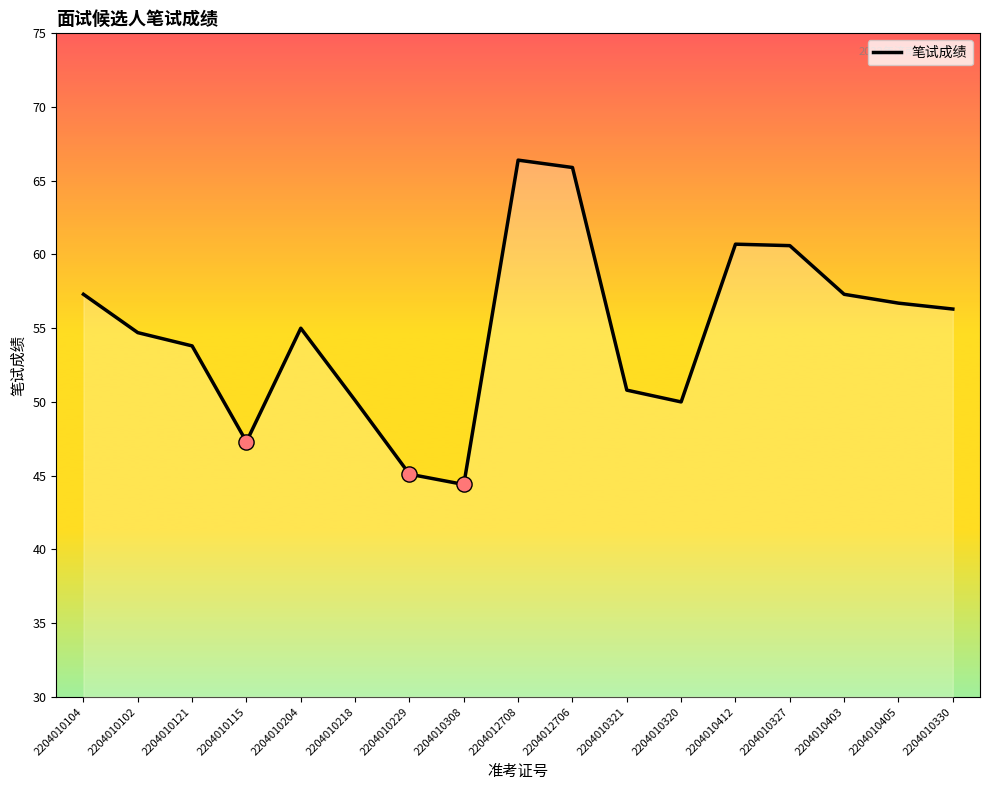

What is the change in value from 2204010115 to 2204010330?

+9.0